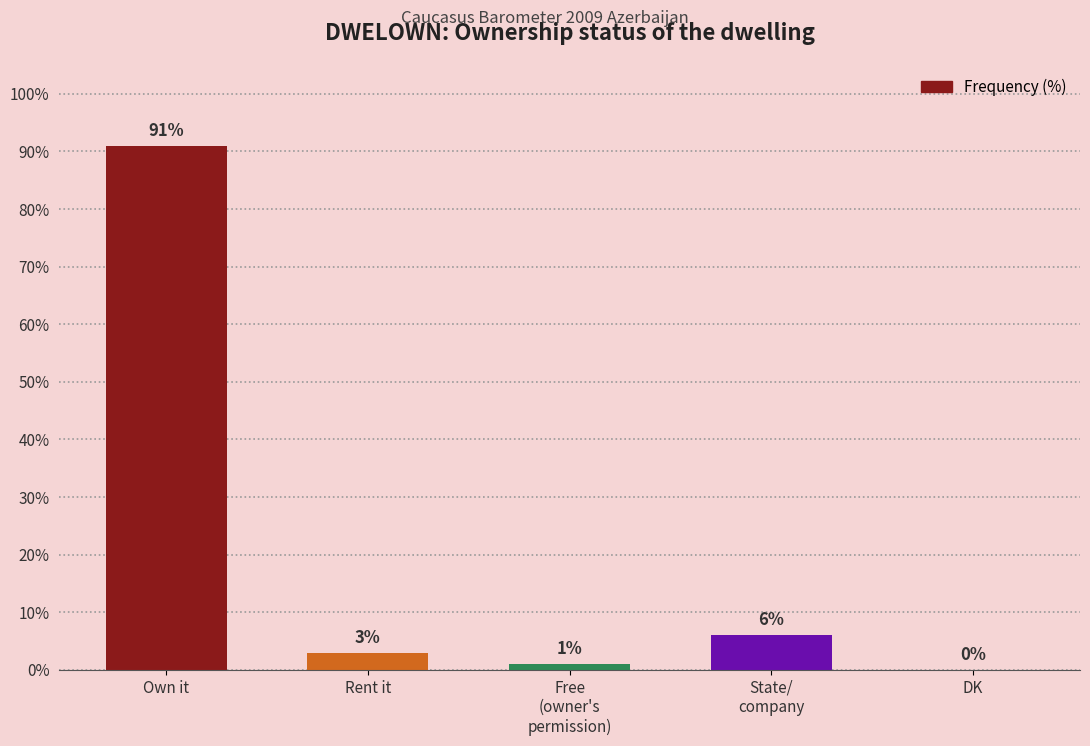

Approximately how many times larger is the value at Own it compared to Rent it?

30.3